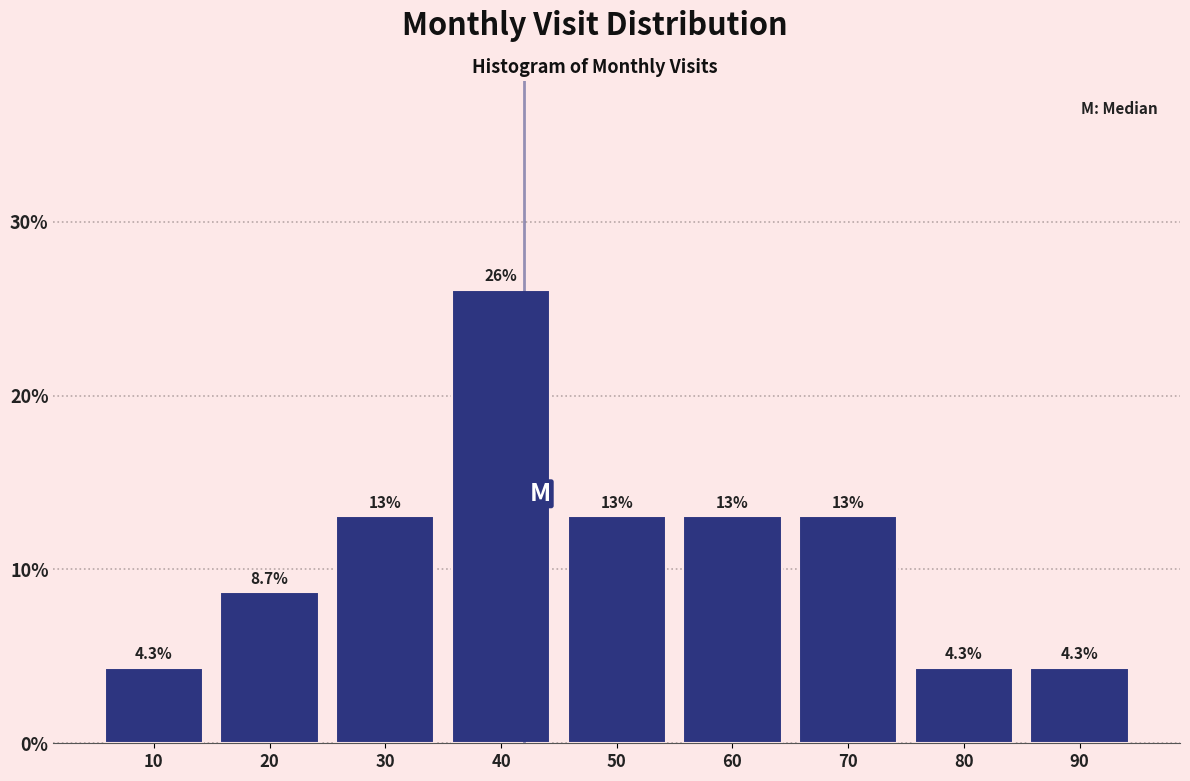

Reading left to right, transcribe this chart: for each bar, give the range it covers on the x-axis and its height.

5 to 15: 4.3
15 to 25: 8.7
25 to 35: 13.0
35 to 45: 26.1
45 to 55: 13.0
55 to 65: 13.0
65 to 75: 13.0
75 to 85: 4.3
85 to 95: 4.3